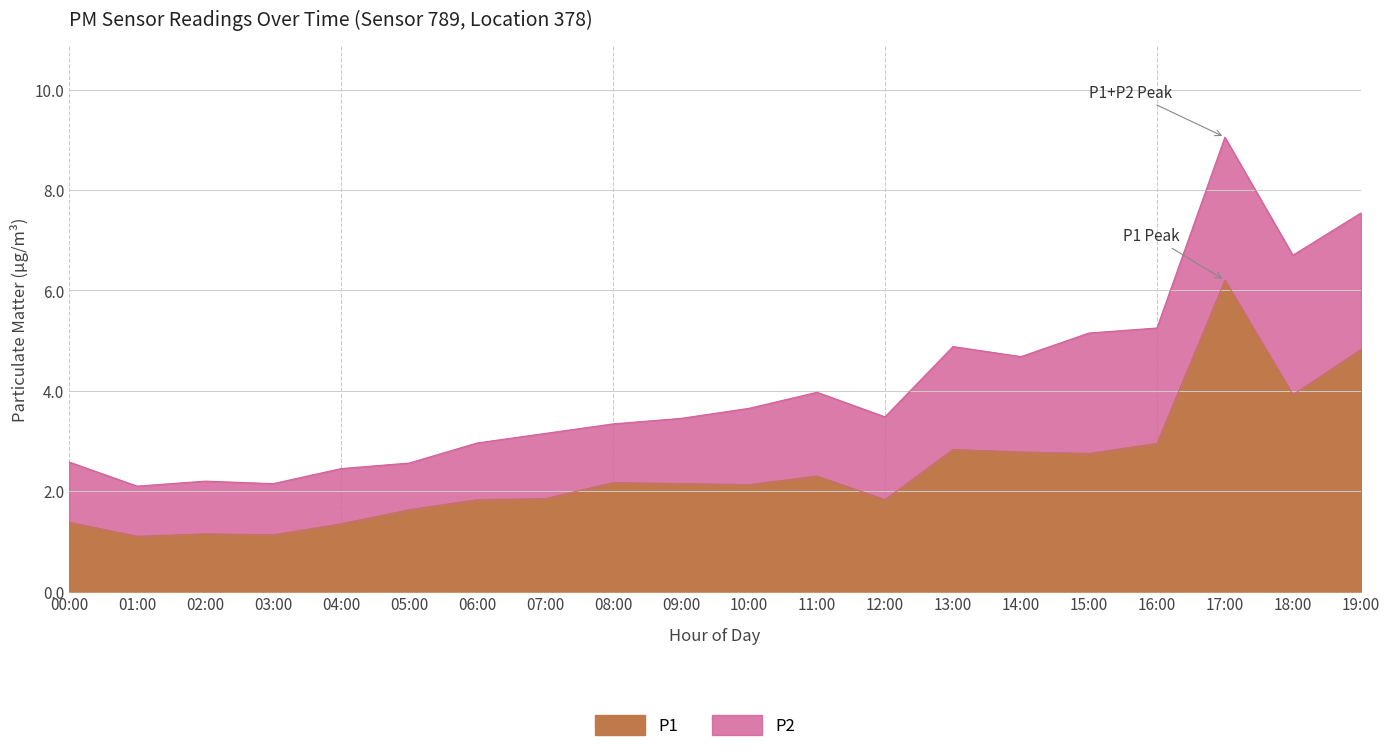

Approximately how many times larger is the value at 03:00 compared to 17:00?

0.2